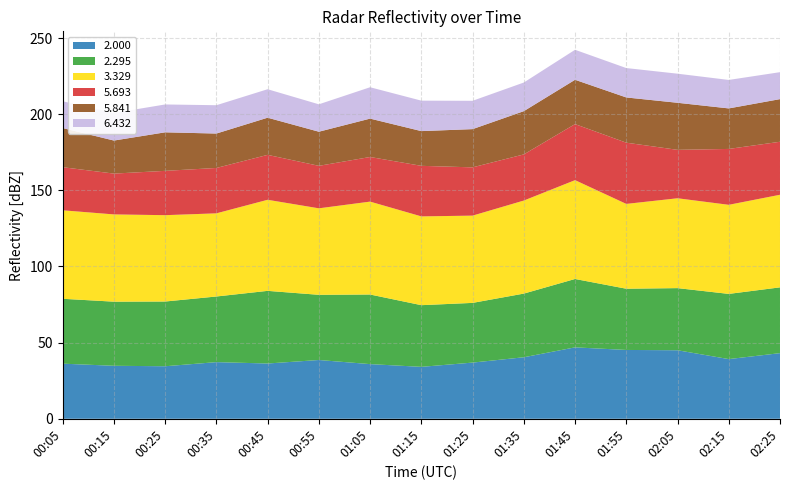

Reading left to right, list all the values displayed in this chart.

2.000: 36.2	34.8	34.5	37.2	36.3	38.6	35.9	34.1	36.9	40.4	46.9	45.2	45.0	39.2	43.1
2.295: 42.6	42.1	42.5	43.1	47.7	42.8	45.7	40.5	39.2	41.8	44.9	40.2	40.8	42.8	43.2
3.329: 58.1	57.3	56.7	54.6	59.8	56.8	61.0	58.3	57.3	61.1	64.9	55.7	59.0	58.5	60.8
5.693: 28.3	26.8	29.1	29.8	29.5	27.9	29.3	33.2	31.7	30.3	36.8	40.2	31.8	36.7	34.8
5.841: 25.7	21.7	25.3	22.6	24.4	22.4	25.2	22.8	25.1	28.4	29.1	29.7	30.9	26.6	28.0
6.432: 17.6	18.1	18.3	18.6	18.7	18.0	20.6	20.0	18.6	18.8	19.7	19.3	19.1	18.7	17.7